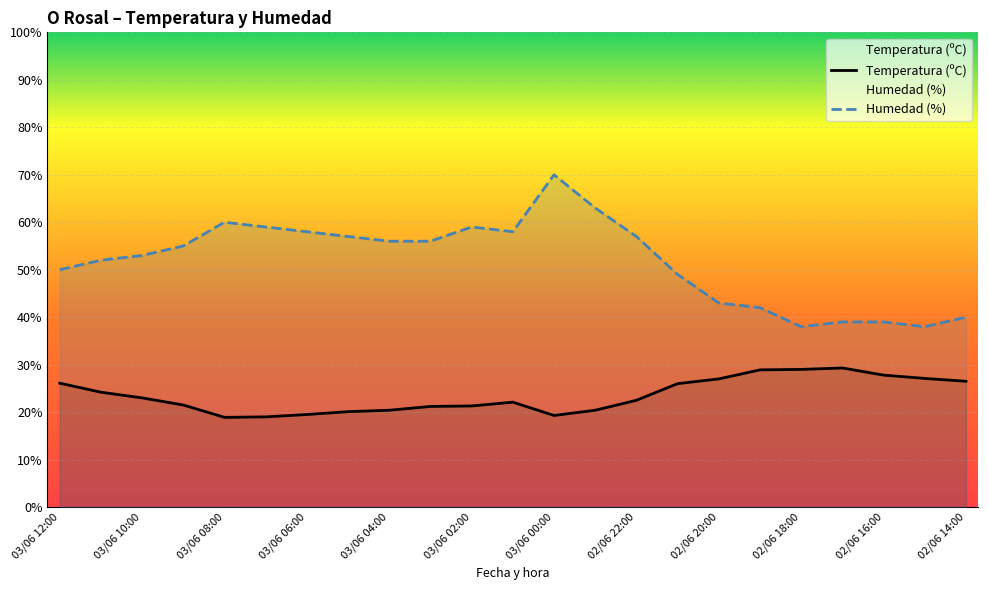

Where is Temperatura (ºC) nearest to the value 24?

03/06 11:00